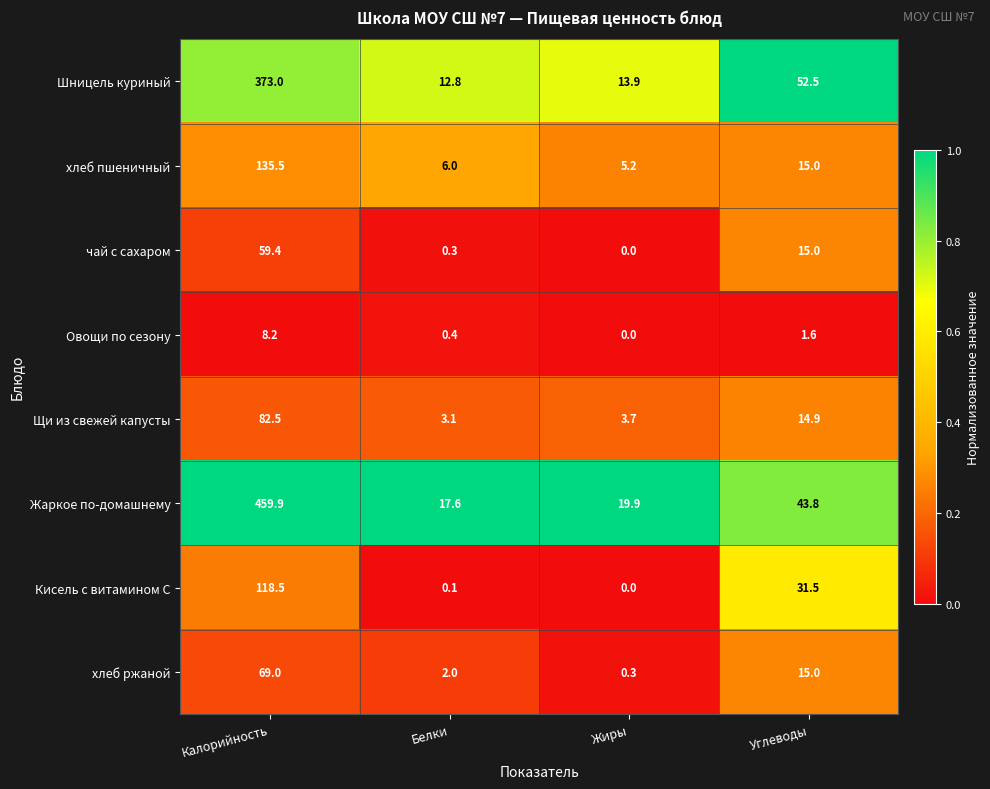

Read the Шницель куриный value at Калорийность.

373.0